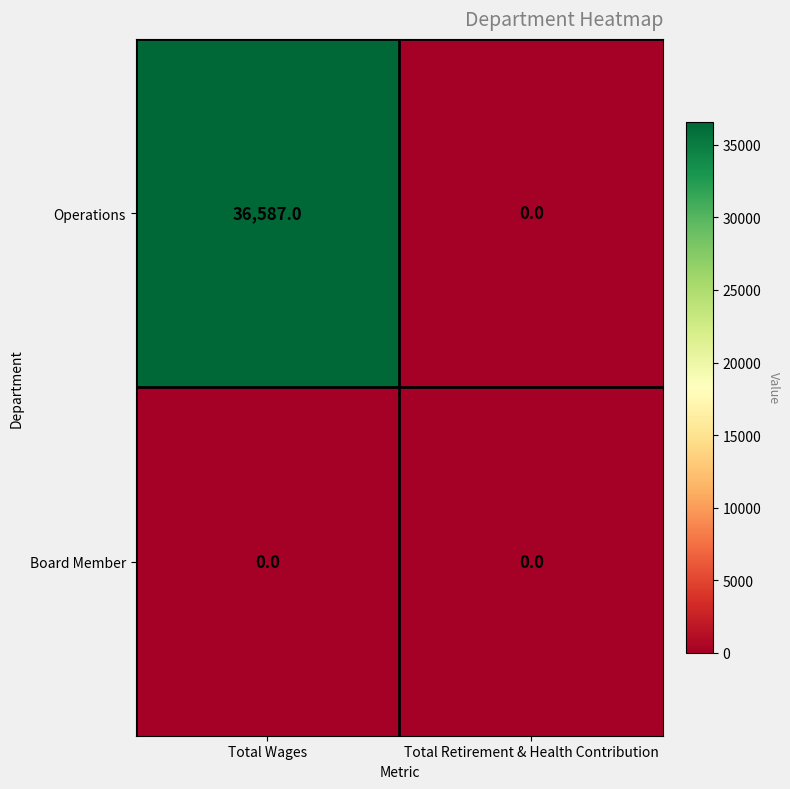

Is it true that Operations equals 62710 at Total Wages?

False